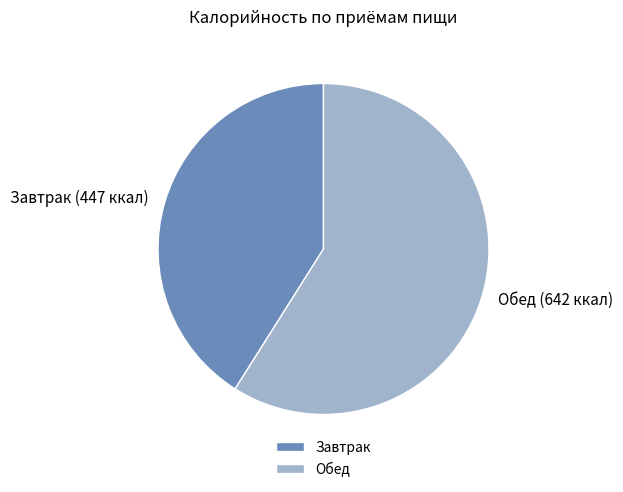

How many segments does this pie chart have?

2